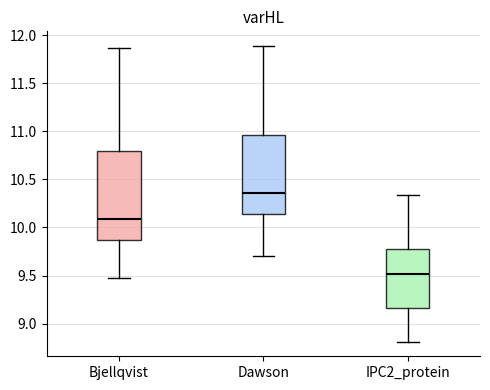

Reading left to right, transcribe this box plot: for each box, give where its median line is, the range the box spans, and where its two whiskers end, as read against the y-axis. The values are not printed on the chart, so give them approximately, as read against the axis.

Bjellqvist: median 10.10, box 9.85 to 10.80, whiskers 9.45 to 11.85
Dawson: median 10.35, box 10.15 to 10.95, whiskers 9.70 to 11.90
IPC2_protein: median 9.50, box 9.15 to 9.80, whiskers 8.80 to 10.35